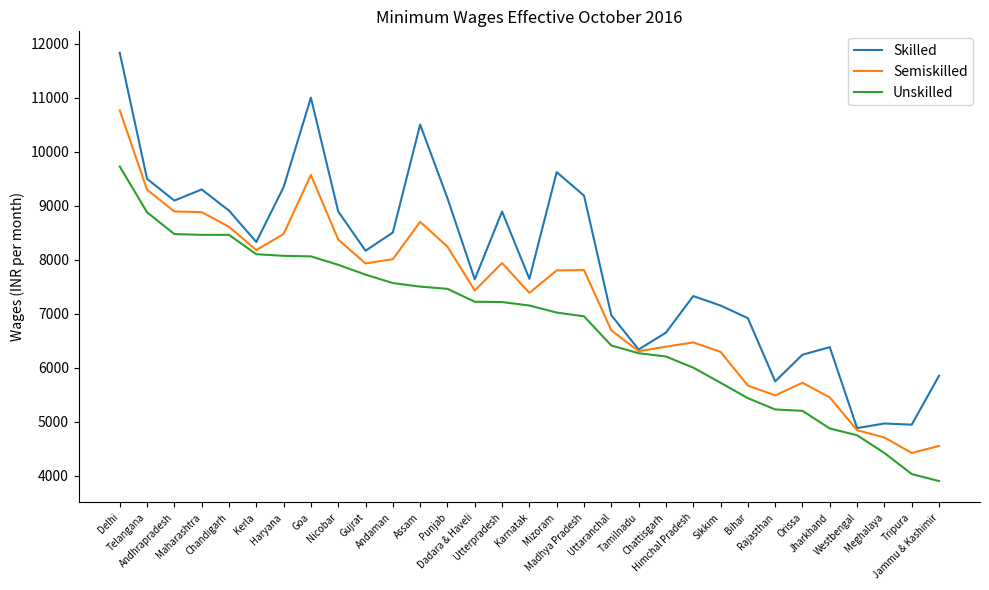

Rank the series at Meghalaya from lowest to highest value.

Unskilled, Semiskilled, Skilled